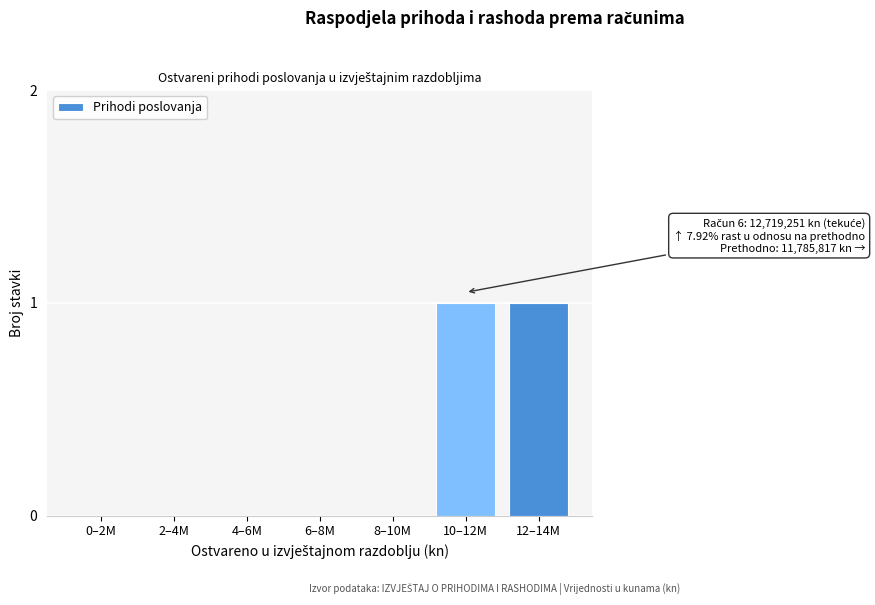

Reading left to right, list all the values displayed in this chart.

0–2M=0	2–4M=0	4–6M=0	6–8M=0	8–10M=0	10–12M=1	12–14M=1